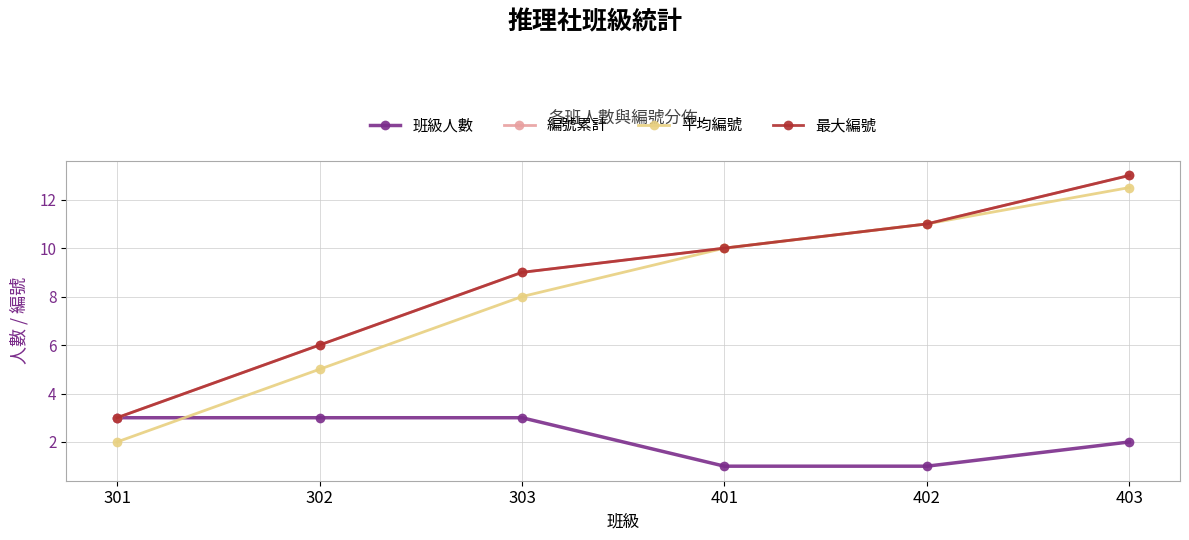

Rank the series by their maximum value, from lowest to highest.

班級人數, 平均編號, 編號累計, 最大編號